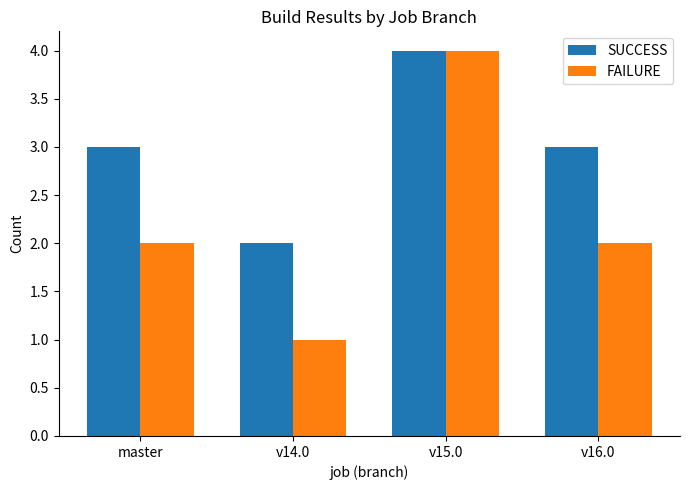

Are the bars grouped side by side (vs. stacked)?

Yes